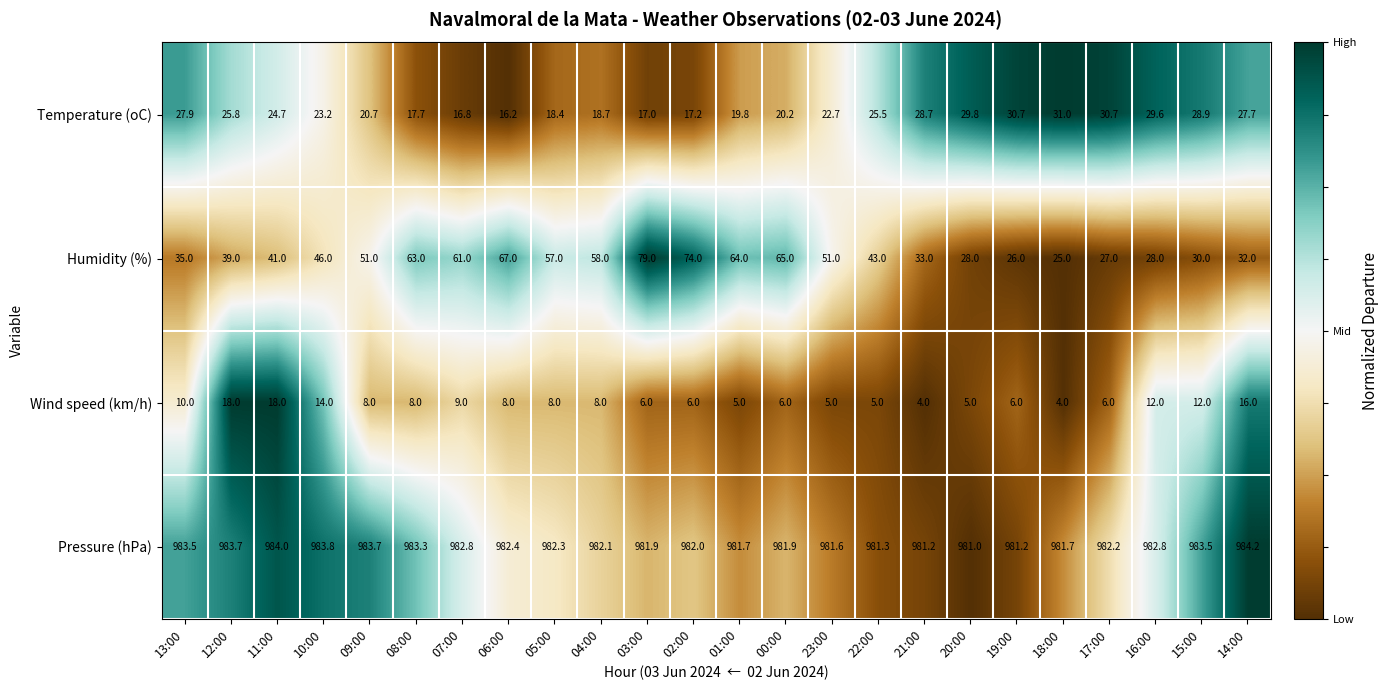

At which label does Wind speed (km/h) first exceed 8?

13:00